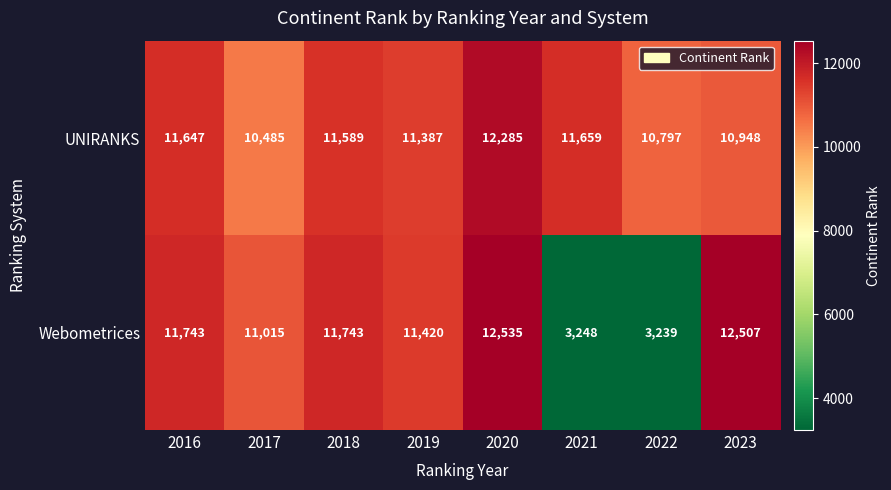

What is the difference between the UNIRANKS values at 2018 and 2021?

70